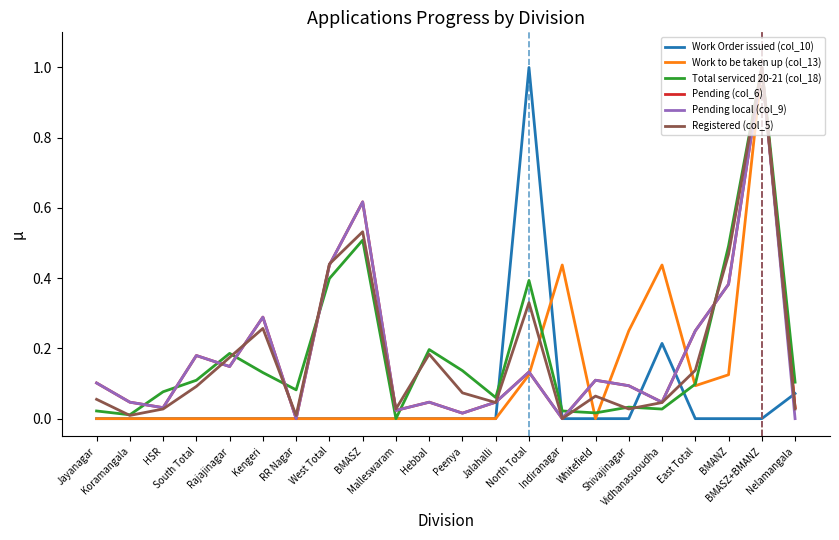

How many distinct data groups are displayed?

6